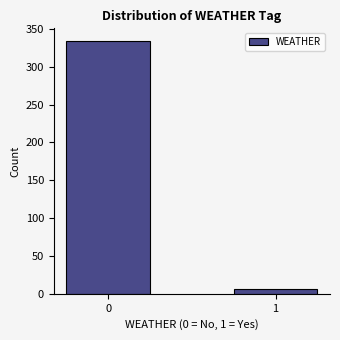

Reading left to right, extract all data points from this chart.

0=334	1=7